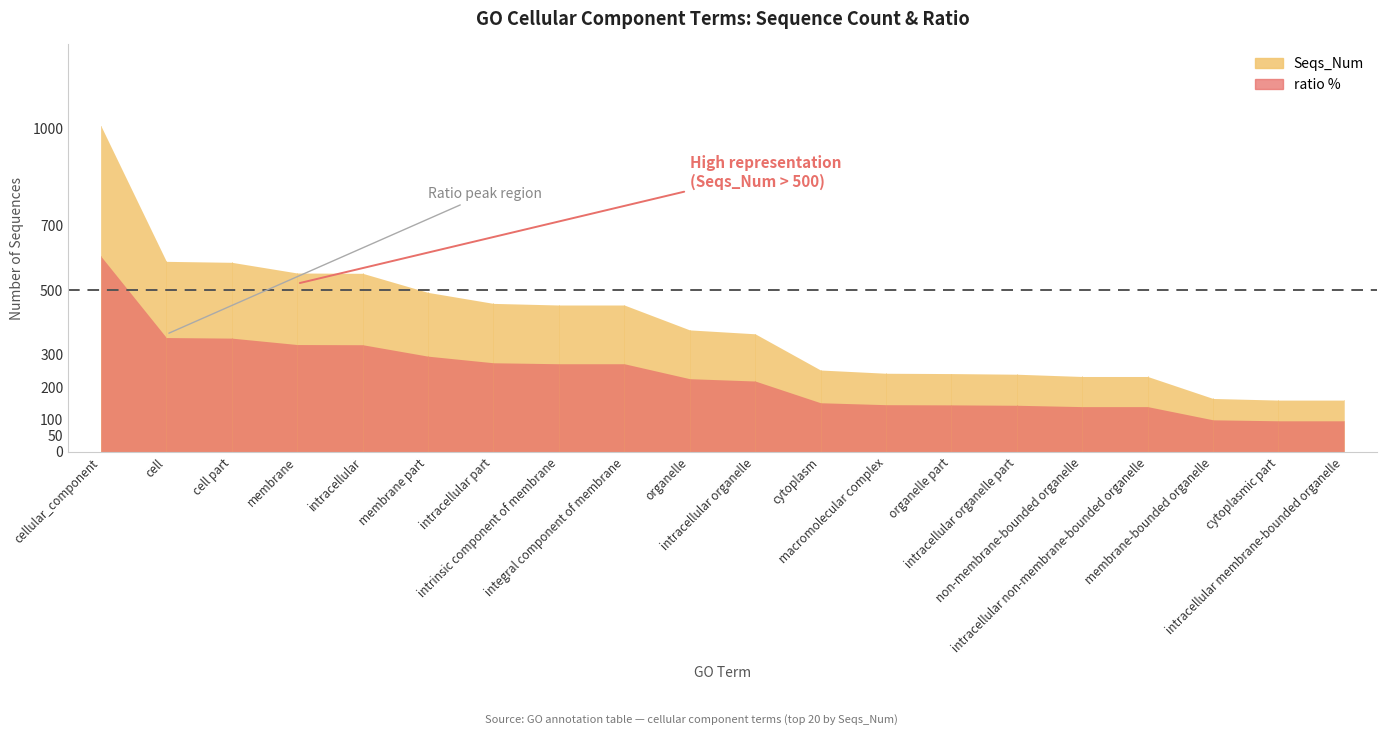

What value does the Seqs_Num series have at intracellular non-membrane-bounded organelle?

233.0